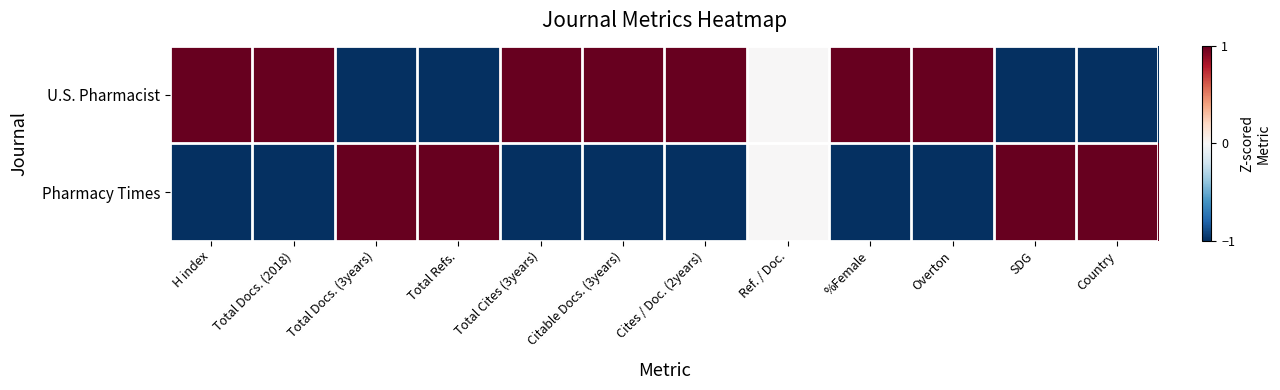

What is the maximum value shown in the chart?

1